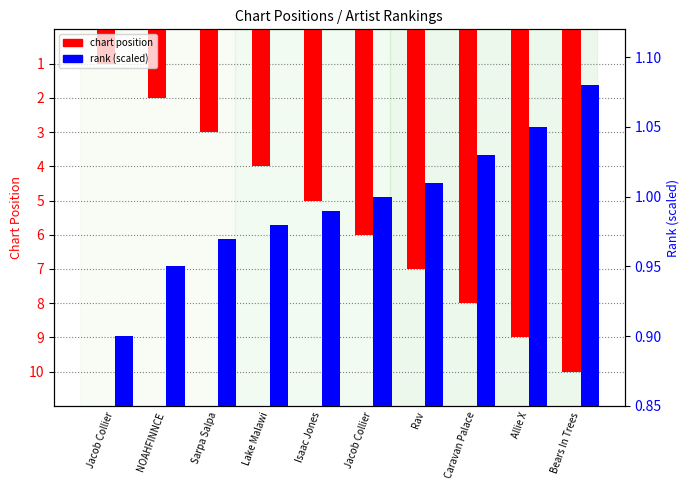

What is the maximum value for chart position?

10.0